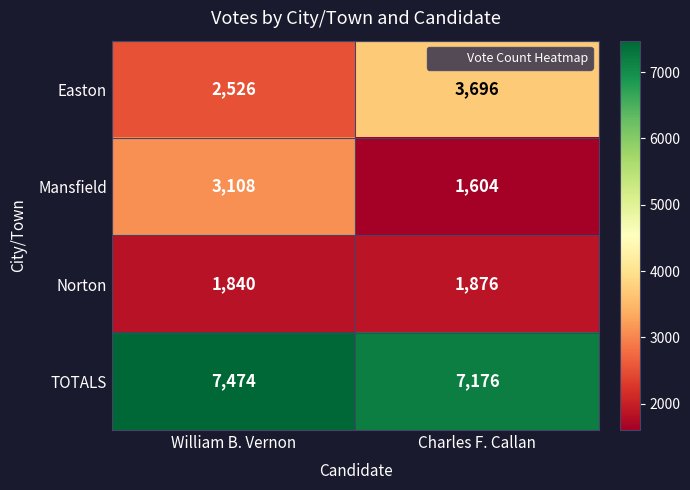

The value of TOTALS at William B. Vernon is 7474. True or false?

True